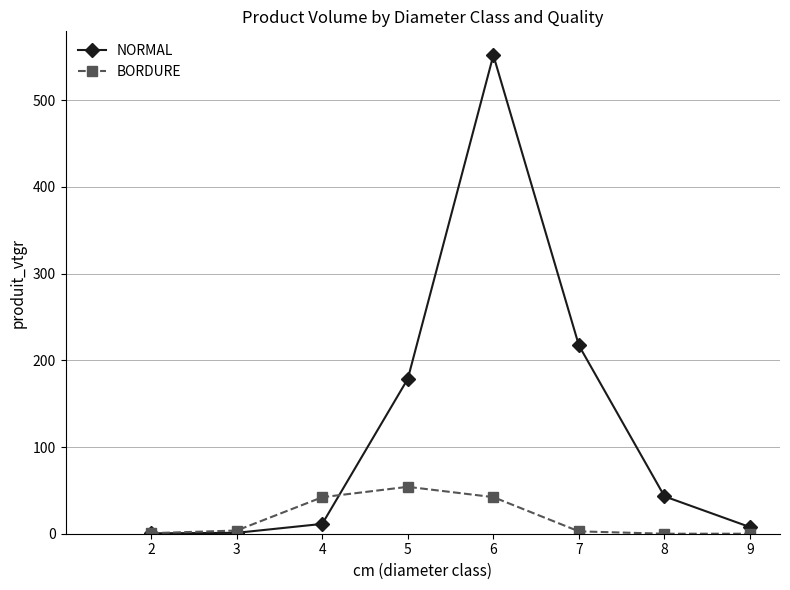

How many values in the NORMAL series are below 43?

4